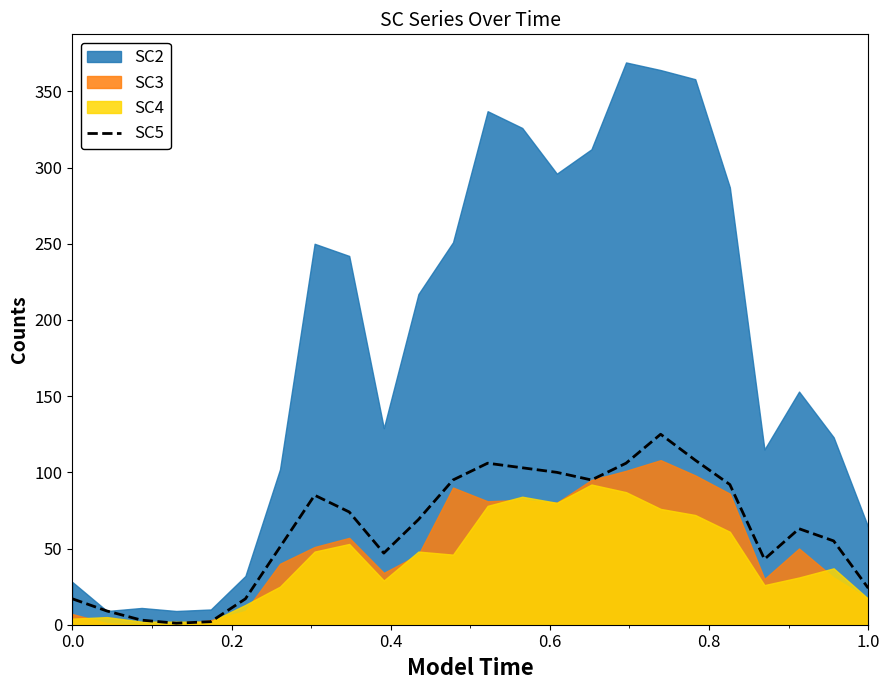

Count the number of categories in the chart.

24